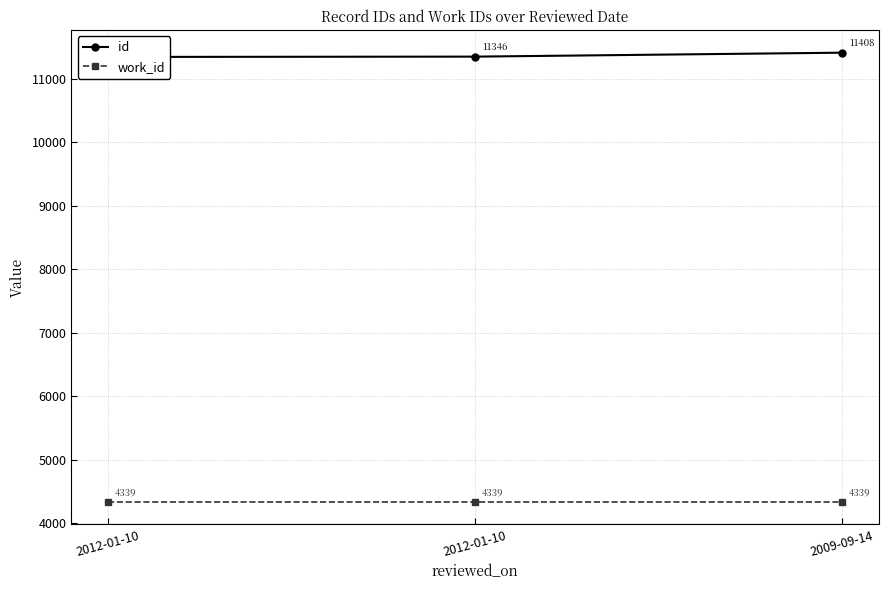

What is the difference between the highest and lowest values at 2012-01-10?

7002